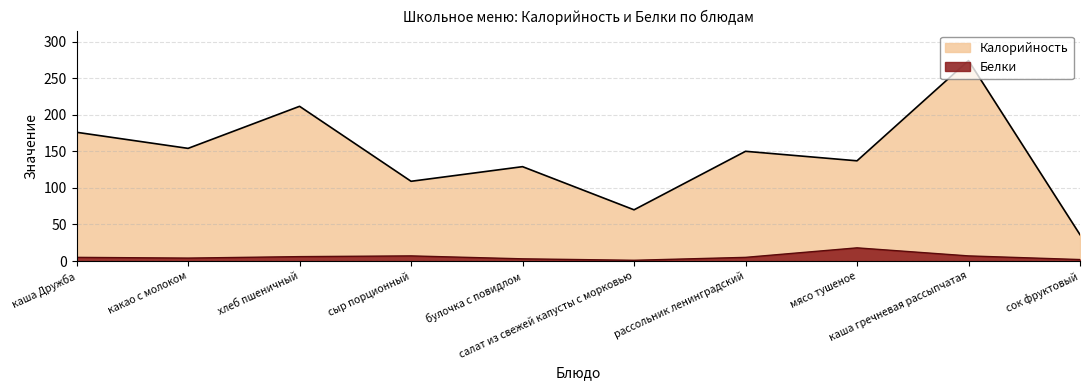

What is the average value of the Калорийность series?

144.7